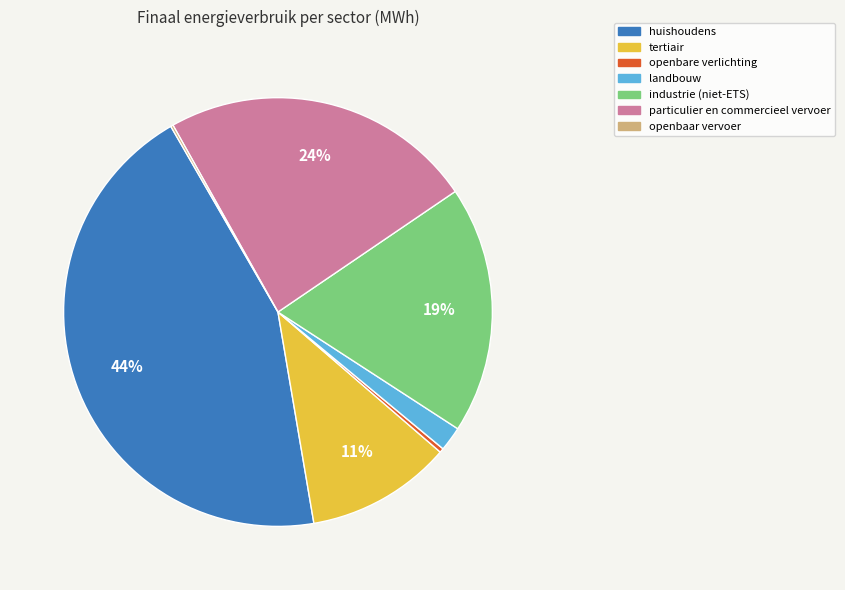

Combined, do landbouw and particulier en commercieel vervoer account for over 50%?

No